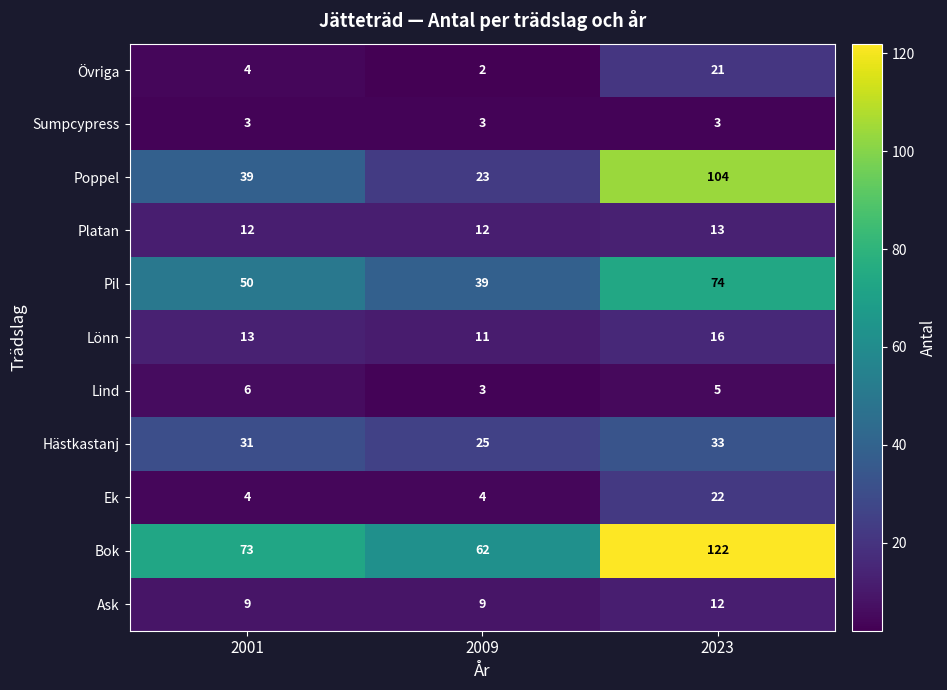

The value of Ask at 2001 is 5. True or false?

False